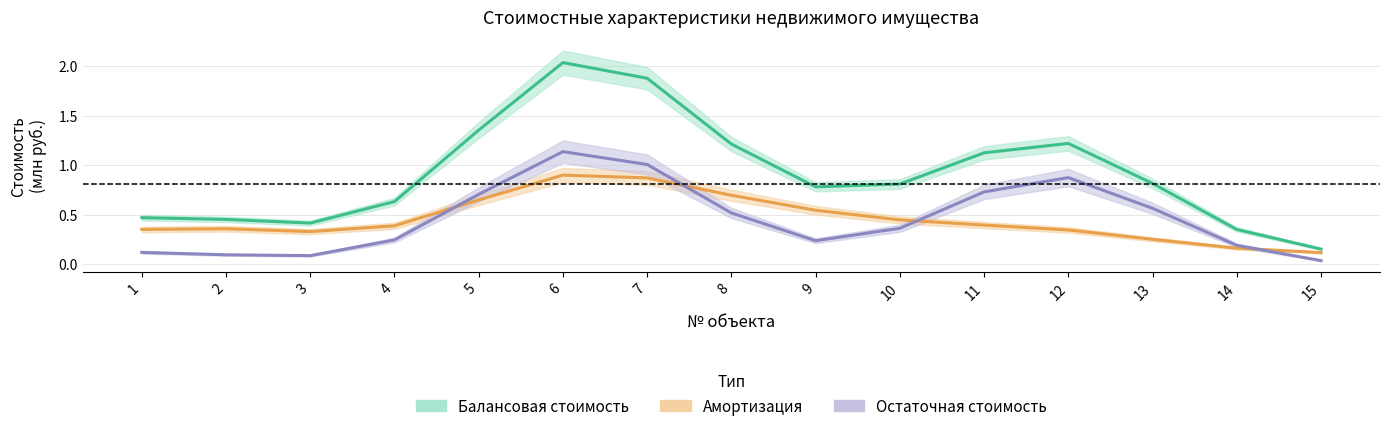

At which category does Амортизация reach its first local peak?

2